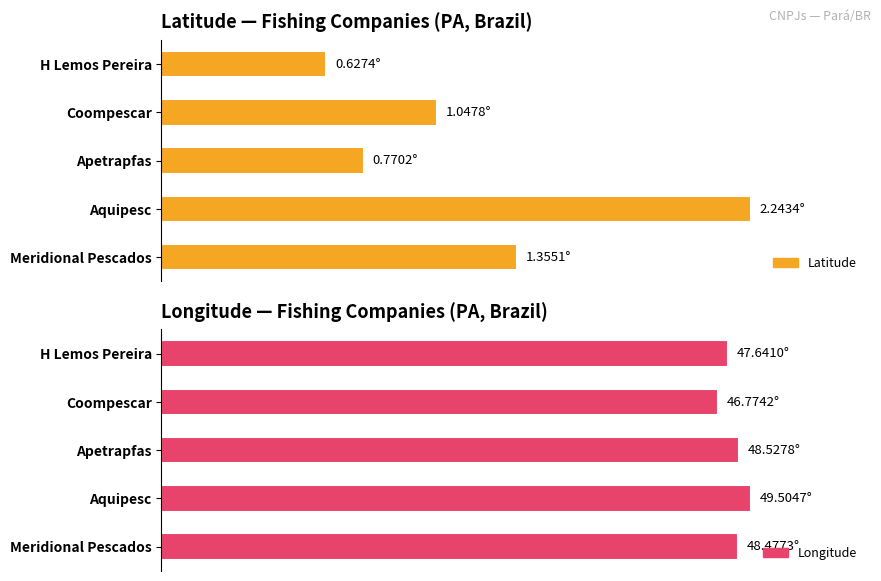

Which series has the widest spread of values?

Latitude